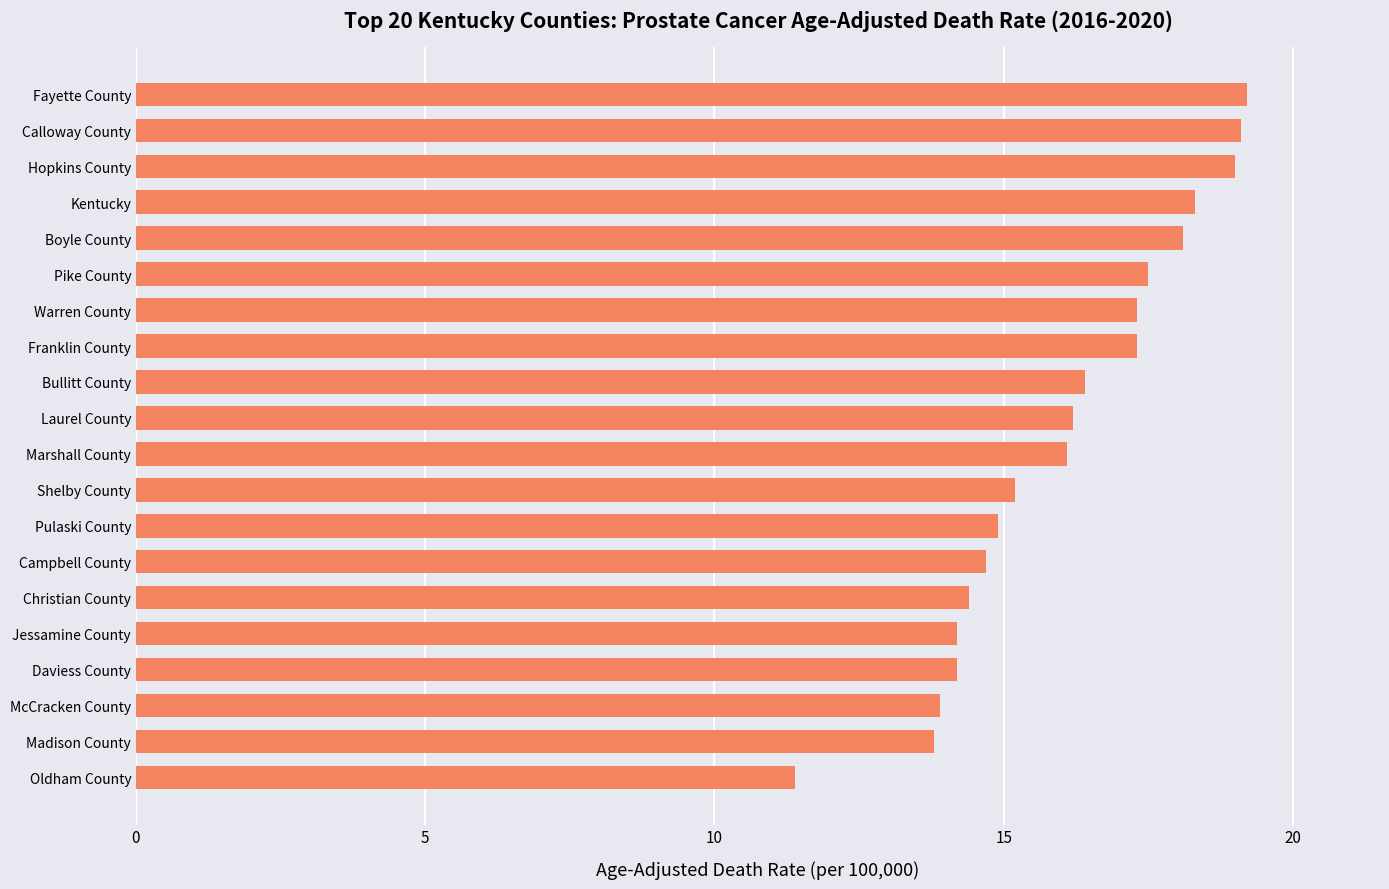

What is the approximate value at Boyle County?

18.1